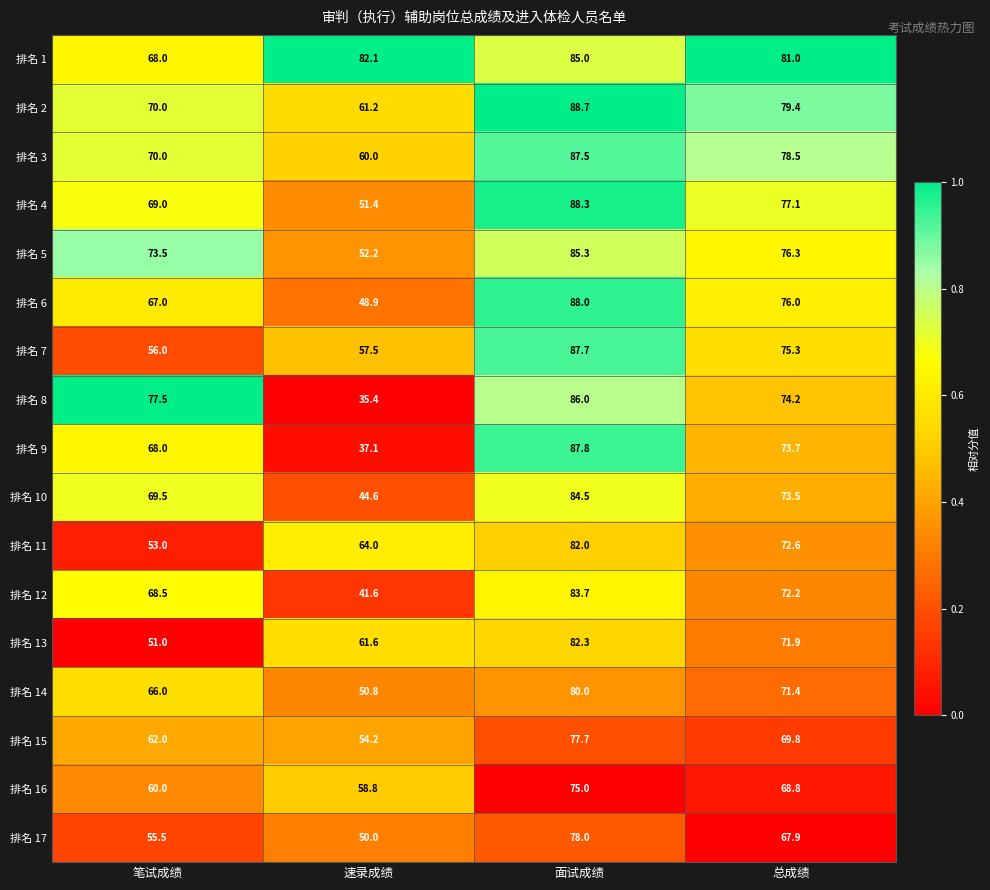

Count the number of categories in the chart.

4